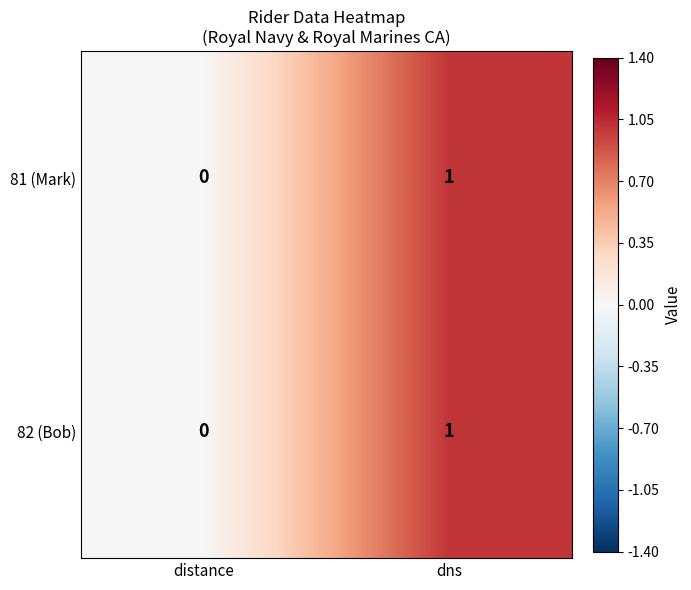

Where is 82 (Bob) nearest to the value 0?

distance